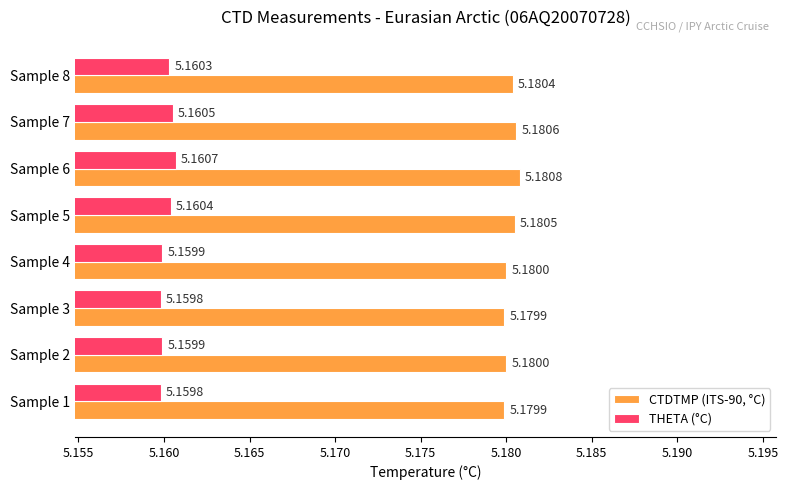

List the series in order of their peak value, highest first.

CTDTMP (ITS-90, °C), THETA (°C)